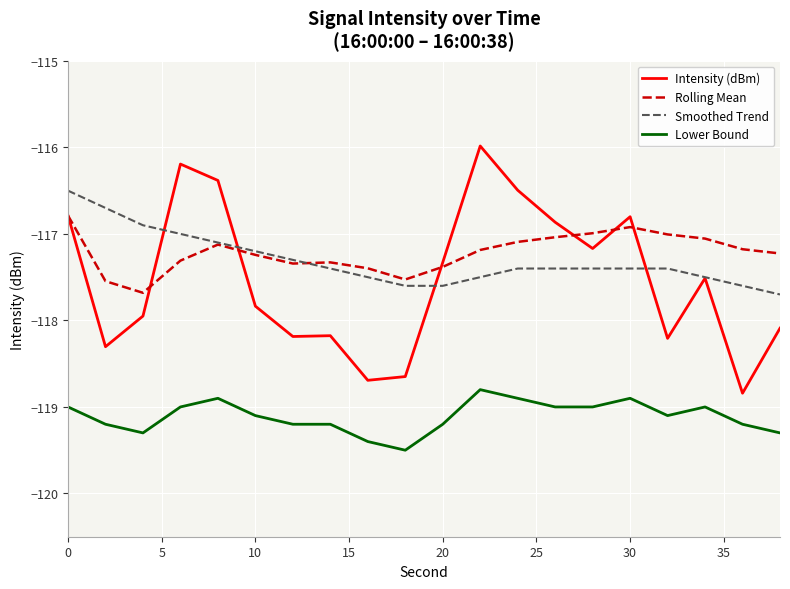

Which series has the largest range (max minus min)?

Intensity (dBm)